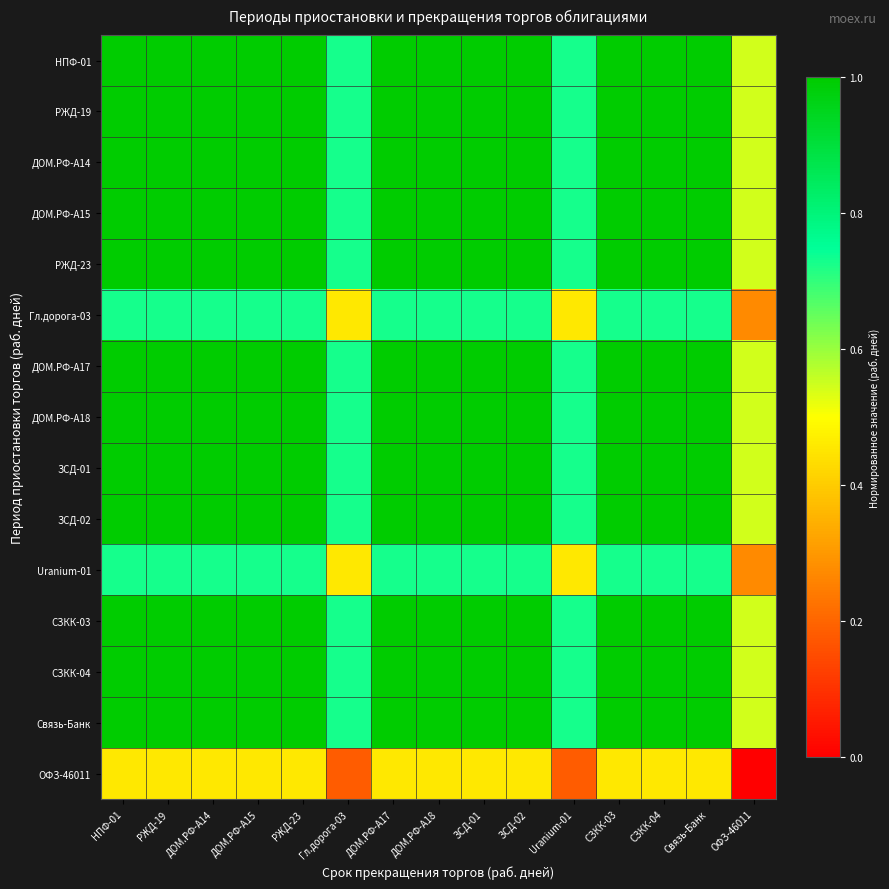

Count the number of categories in the chart.

15